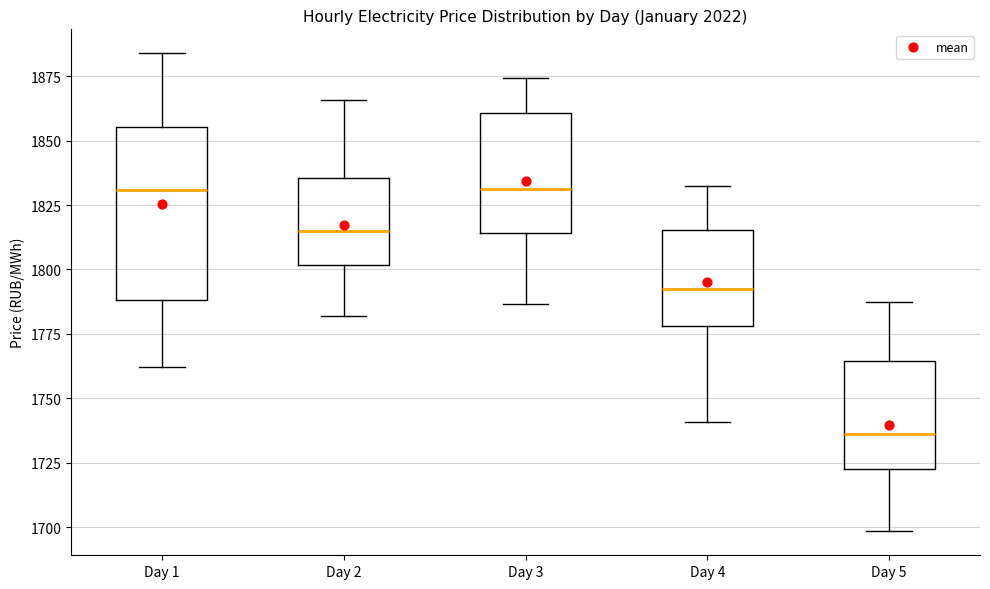

Where does the lower whisker of the box for Day 4 end on the y-axis? The values are not printed on the chart, so give them approximately, as read against the axis.

1740